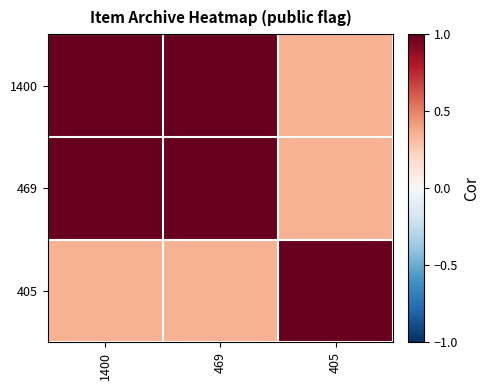

Rank the series by their maximum value, from highest to lowest.

1400, 469, 405